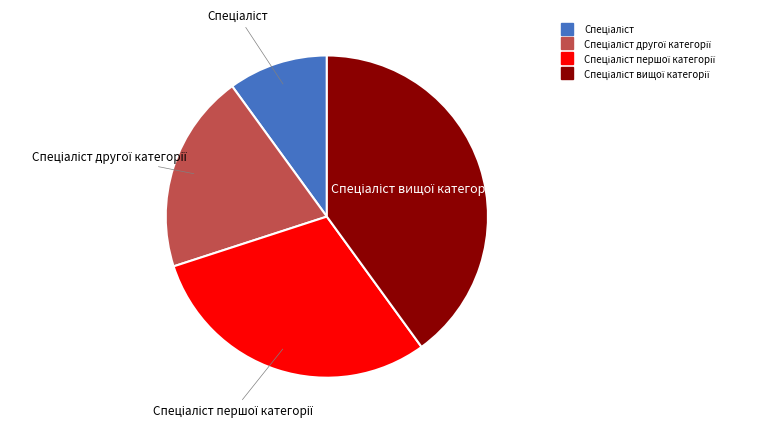

Is there a majority slice in this chart?

No